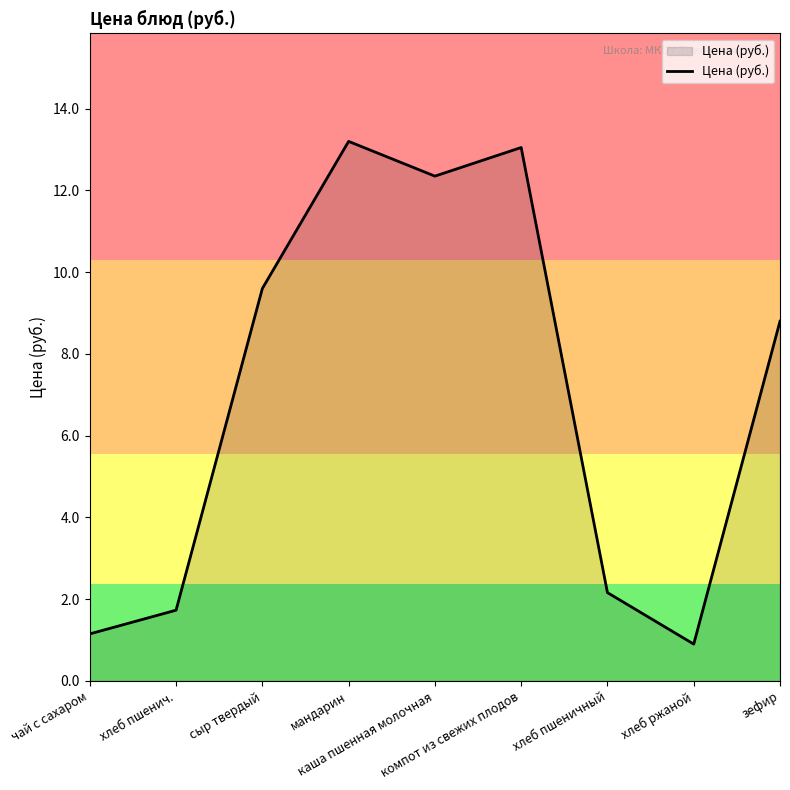

What is the smallest value displayed?

0.9